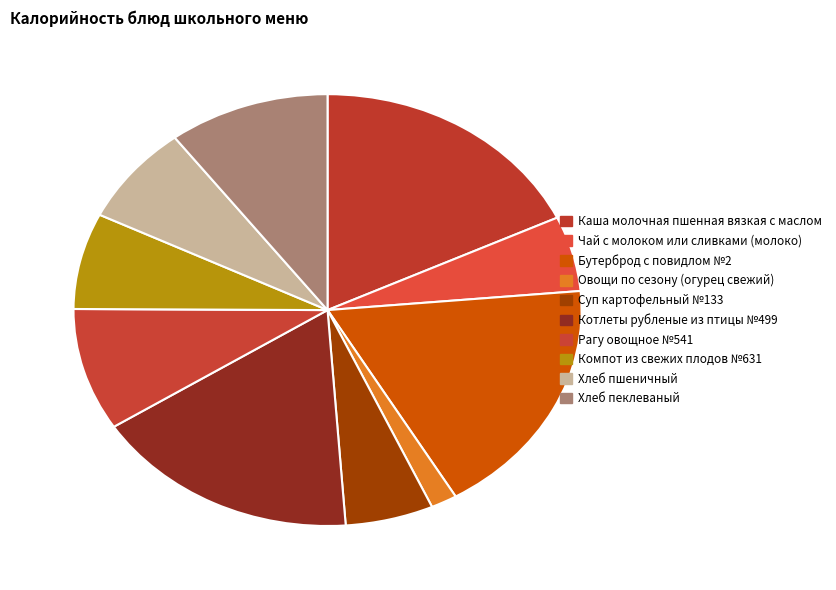

True or false: Чай с молоком или сливками (молоко) accounts for 6% of the total.

True